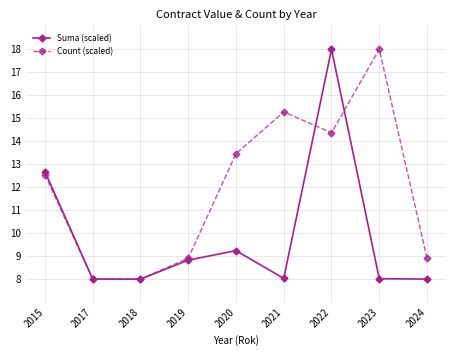

Between 2021 and 2022, which series saw the biggest shift?

Suma (scaled)